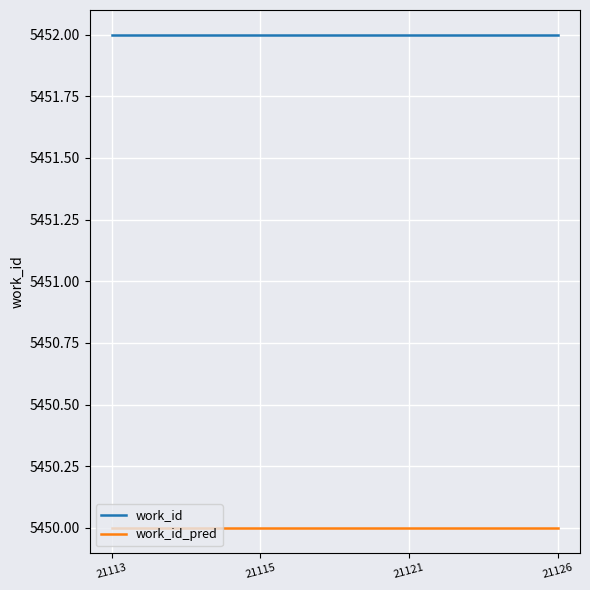

True or false: work_id and work_id_pred intersect in this chart.

False